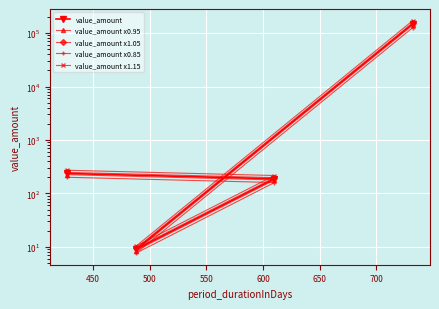

What is the difference between the second highest and minimum values in the value_amount x0.85 series?

192.9